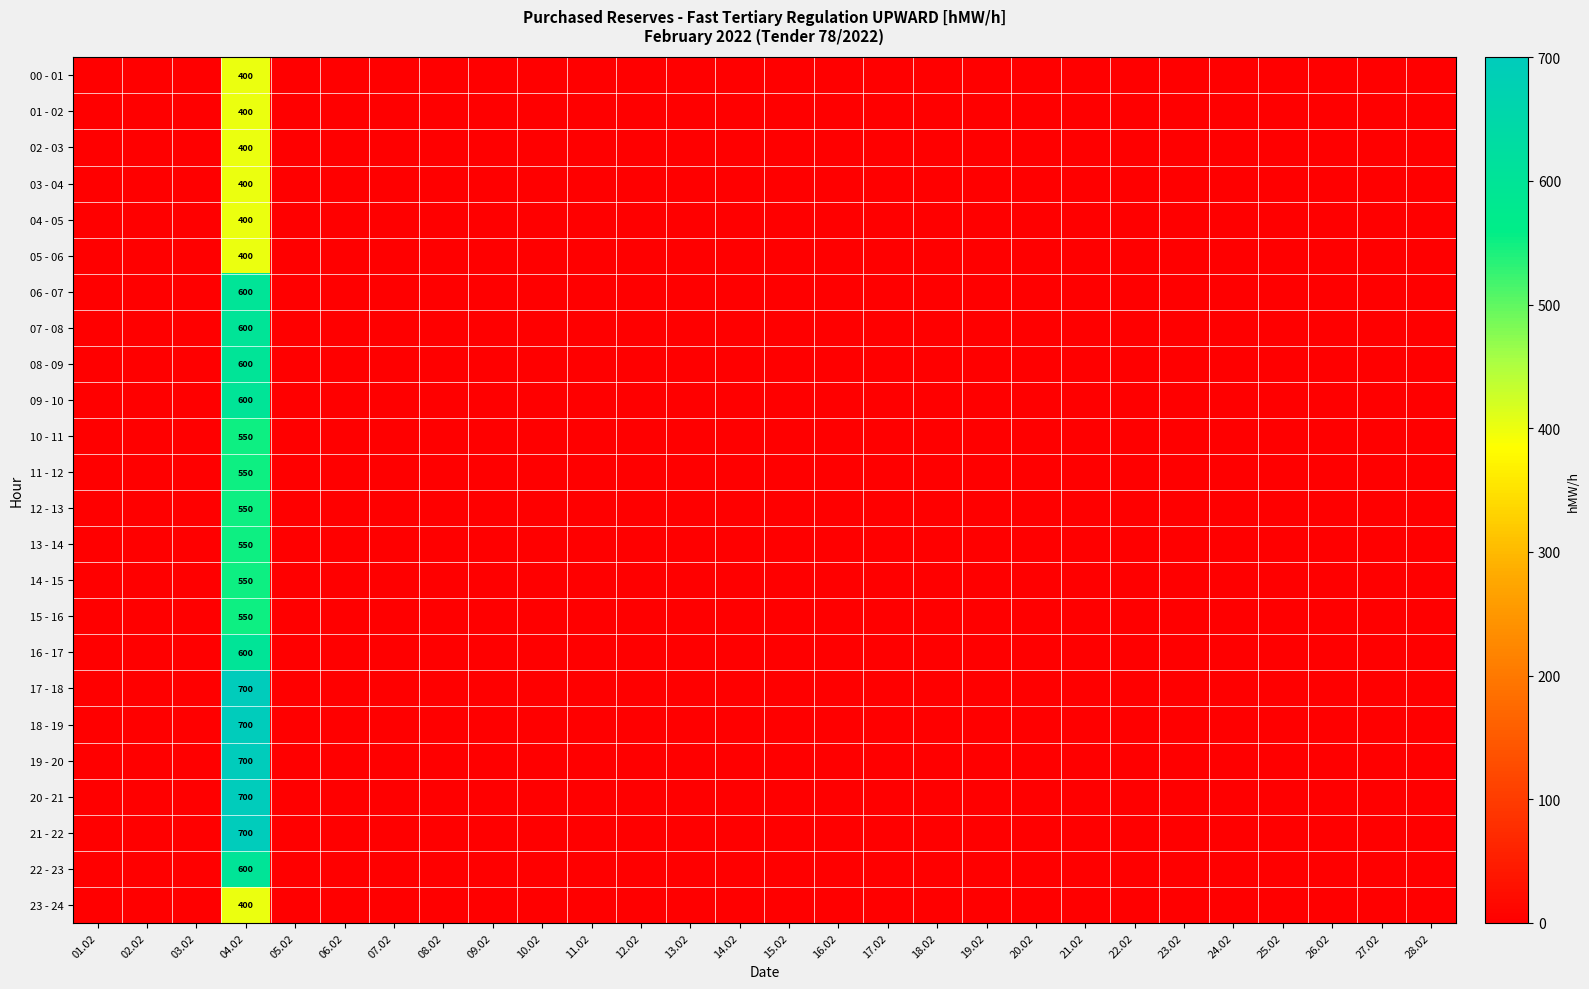

Is the value of 18 - 19 at 27.02 greater than the value of 23 - 24 at 28.02?

No